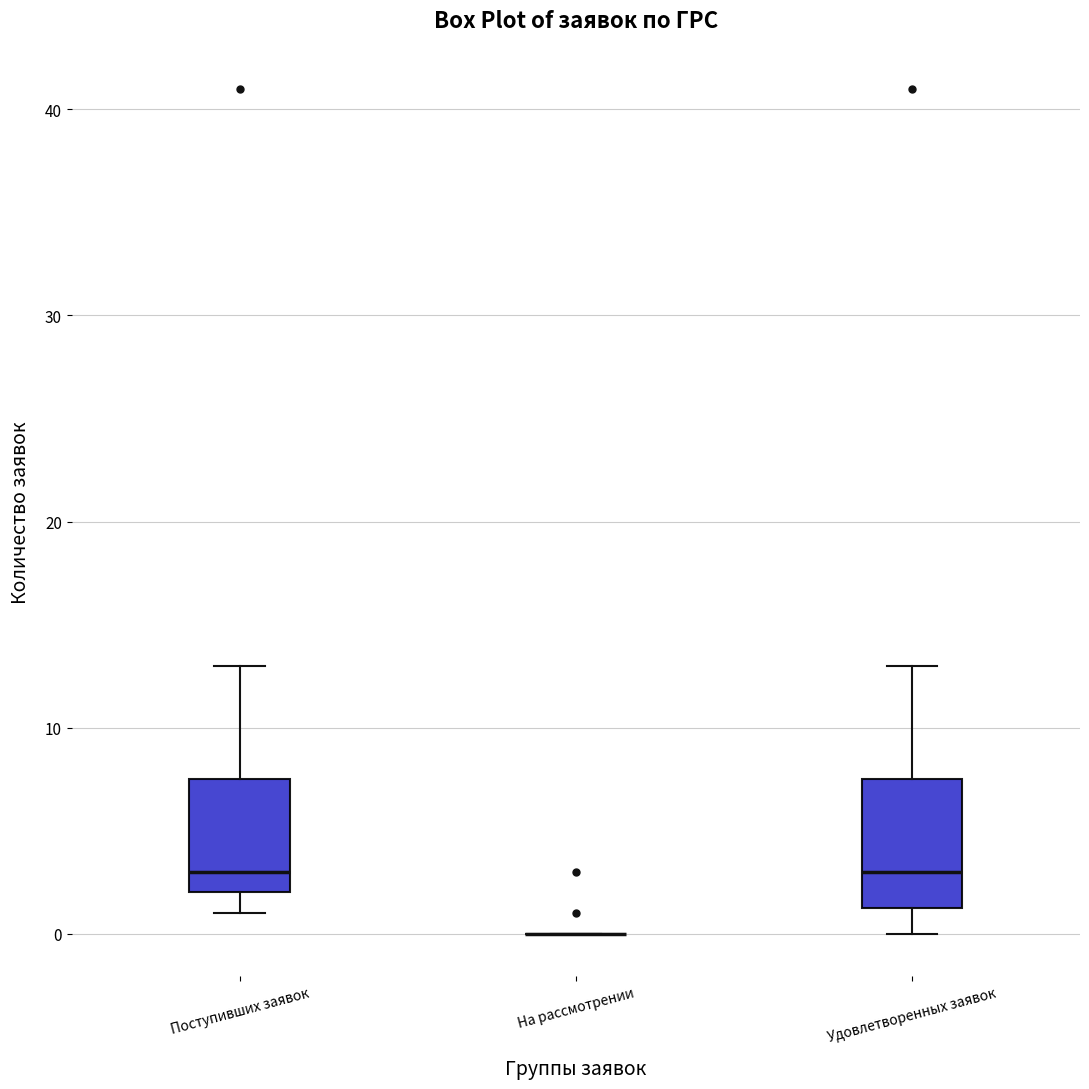

Reading left to right, read every box against the y-axis: the position of its median line, the range the box covers, and the ends of its whiskers. The values are not printed on the chart, so give them approximately, as read against the axis.

Поступивших заявок: median 3, box 2 to 8, whiskers 1 to 13
На рассмотрении: box collapsed to a line at 0, whiskers 0 to 0
Удовлетворенных заявок: median 3, box 1 to 8, whiskers 0 to 13